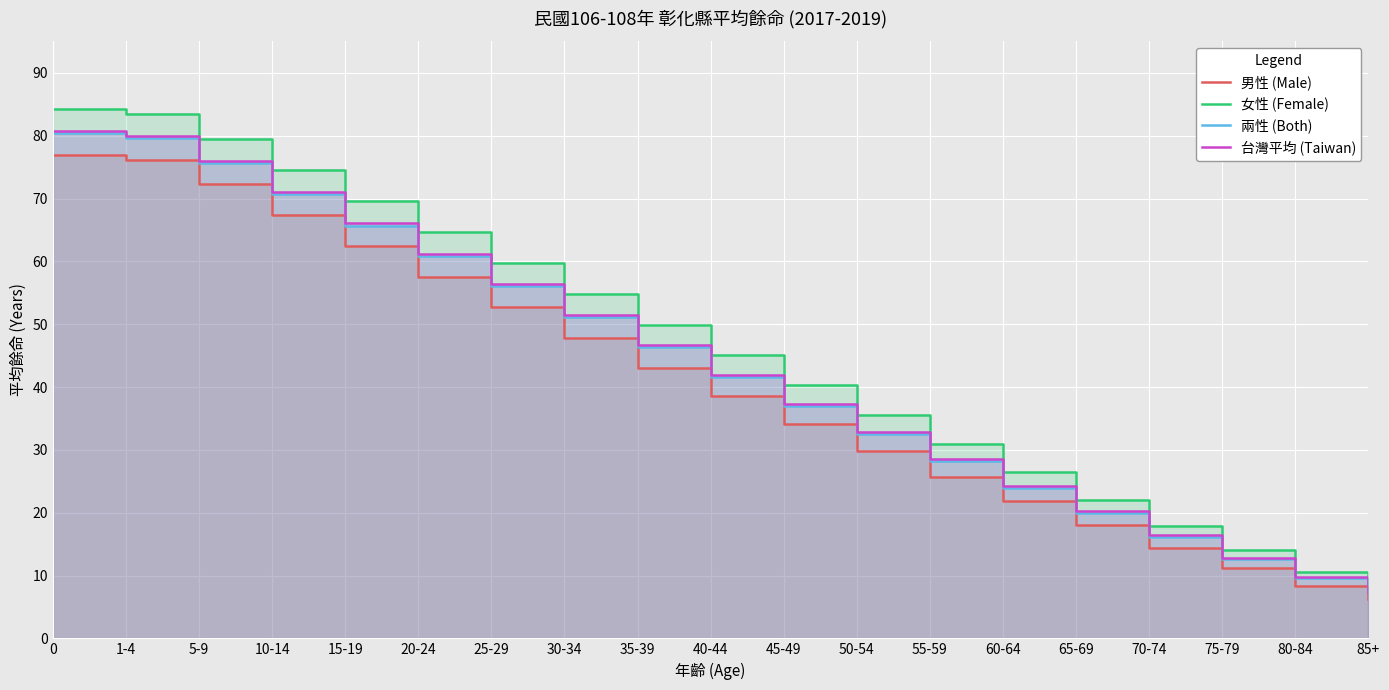

Where is 男性 (Male) nearest to the value 41?

35-39